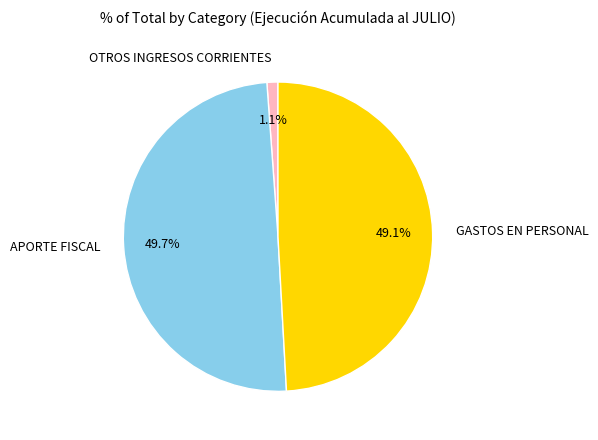

True or false: APORTE FISCAL accounts for 64% of the total.

False